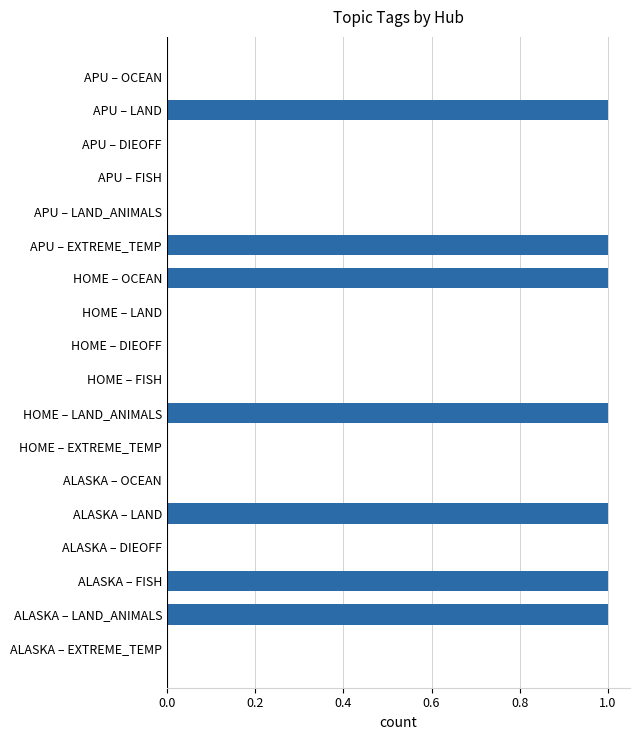

What is the sum of all values?

7